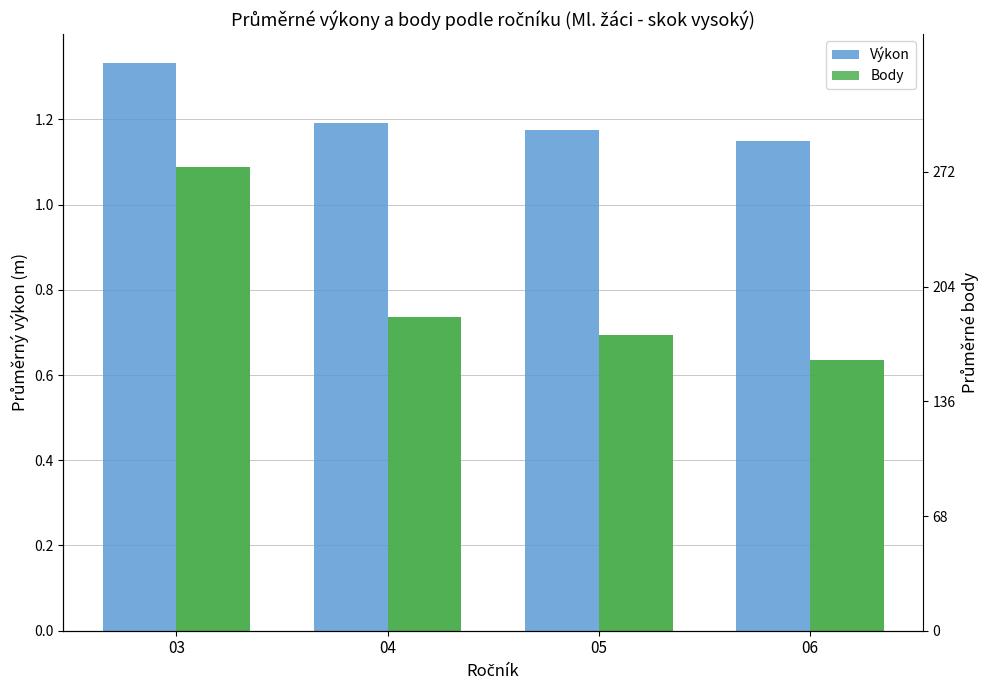

How many Body values are between 0 and 1?

3